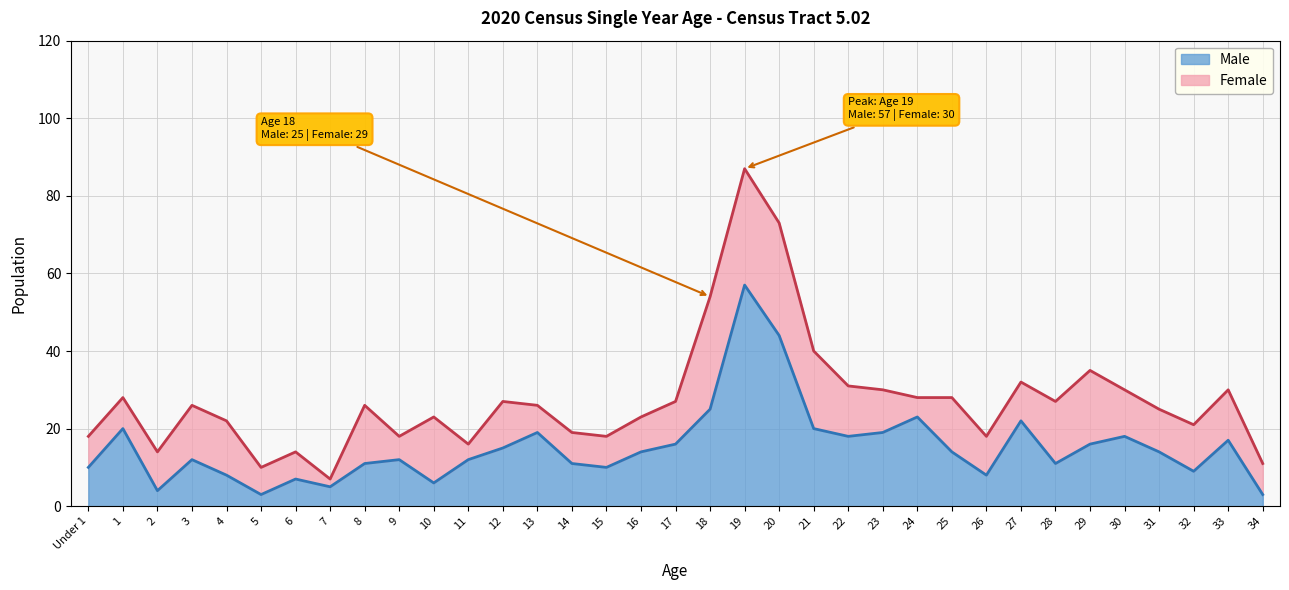

Between 22 and 9, which is larger?

22